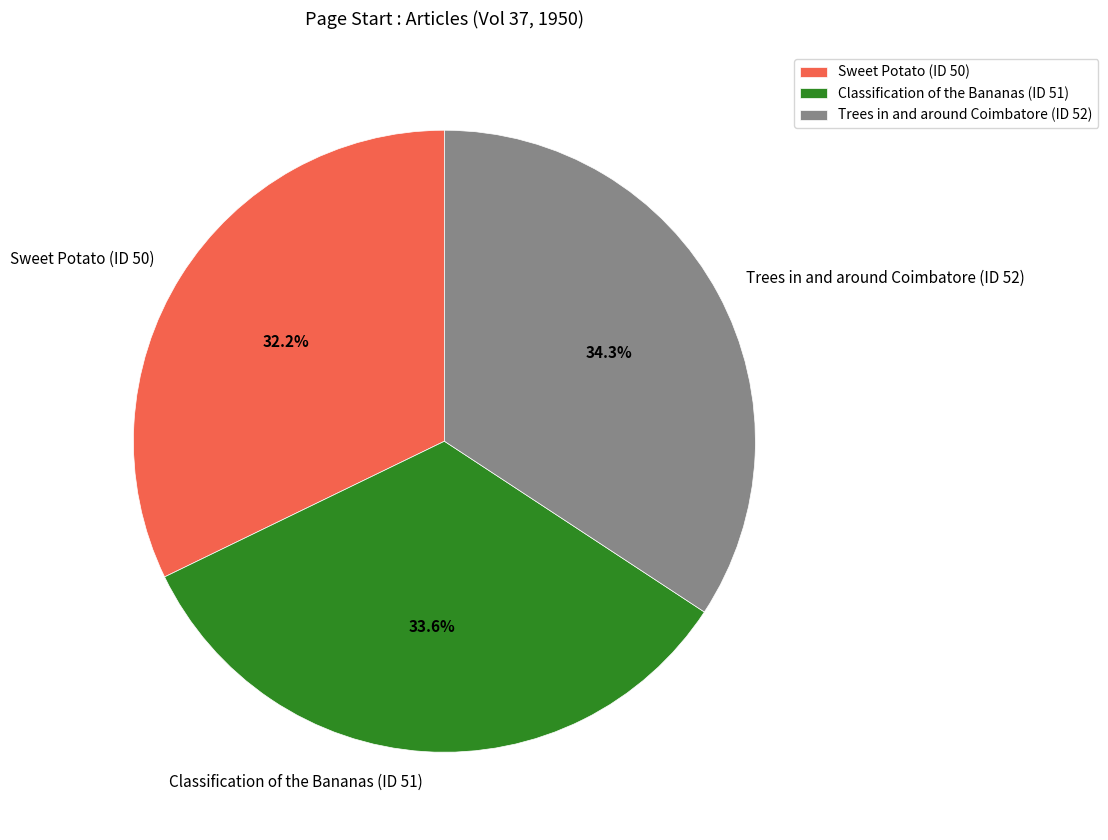

Which has a higher value, Trees in and around Coimbatore (ID 52) or Classification of the Bananas (ID 51)?

Trees in and around Coimbatore (ID 52)